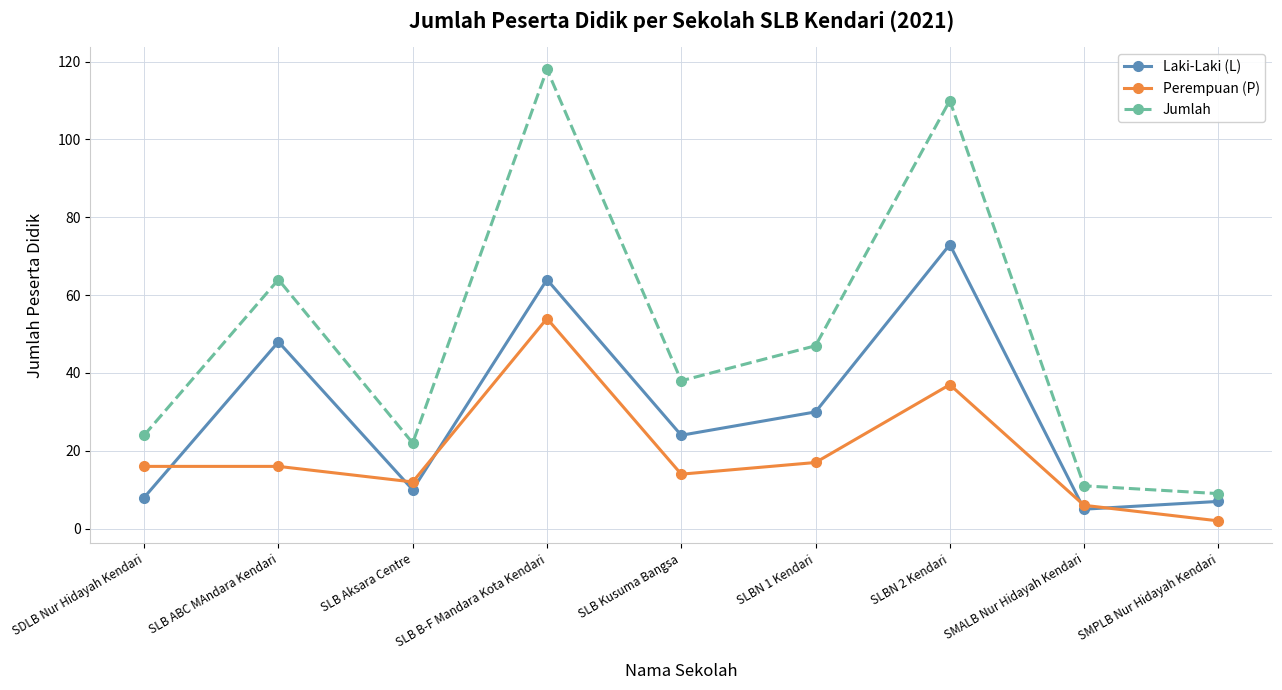

List the labels in order of Jumlah value, largest first.

SLB B-F Mandara Kota Kendari, SLBN 2 Kendari, SLB ABC MAndara Kendari, SLBN 1 Kendari, SLB Kusuma Bangsa, SDLB Nur Hidayah Kendari, SLB Aksara Centre, SMALB Nur Hidayah Kendari, SMPLB Nur Hidayah Kendari